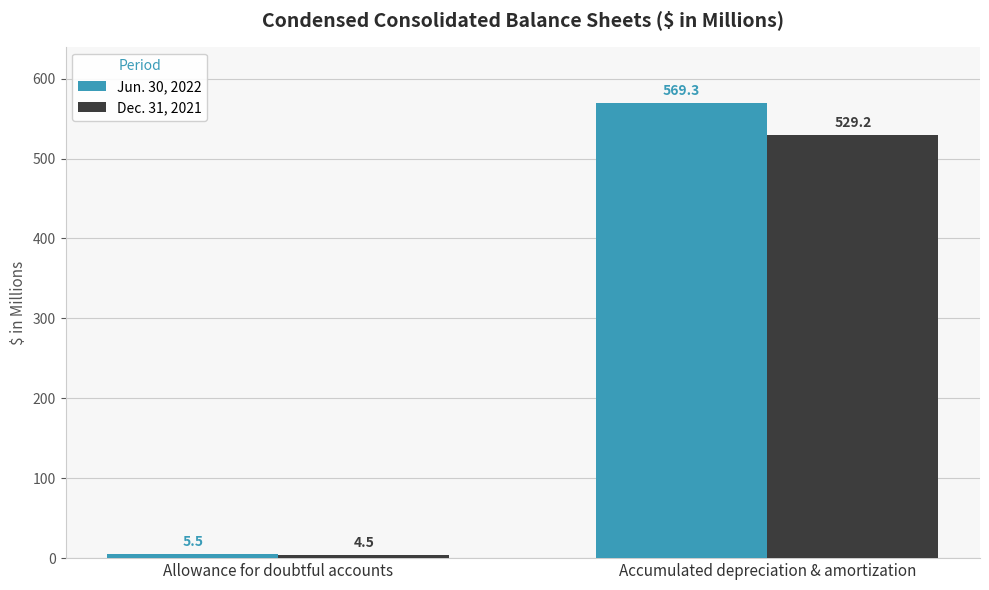

What value does the Dec. 31, 2021 series have at Allowance for doubtful accounts?

4.5